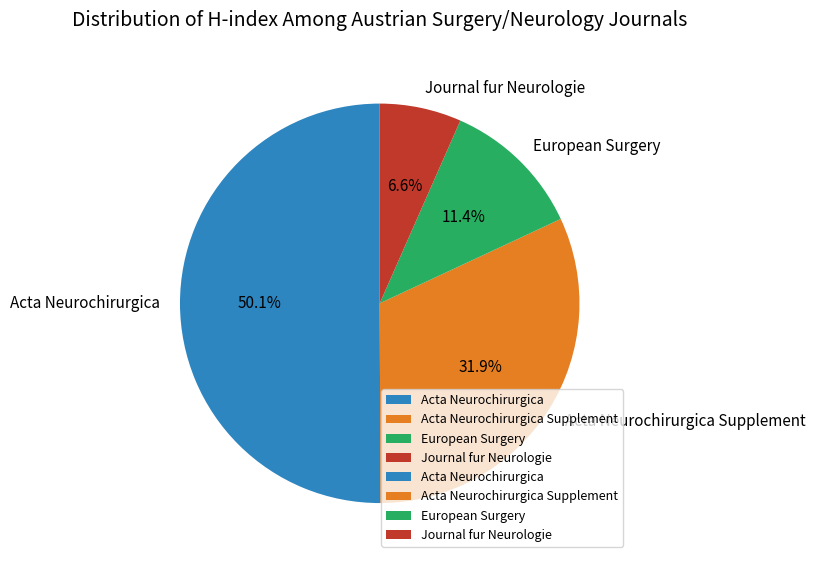

The Journal fur Neurologie slice represents 18% of the pie. True or false?

False